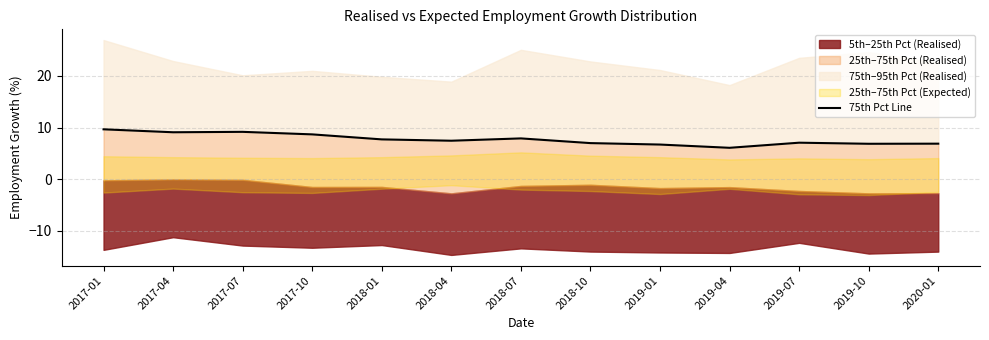

What is the sum of the values at 2019-04 and 2017-10?

14.7